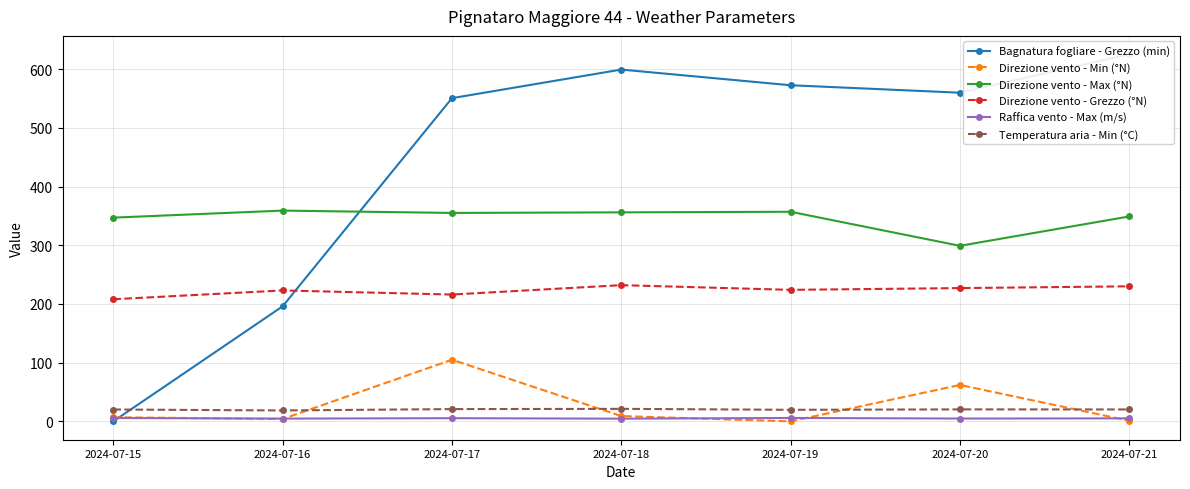

Is the value of Direzione vento - Min (°N) at 2024-07-16 greater than the value of Direzione vento - Grezzo (°N) at 2024-07-19?

No